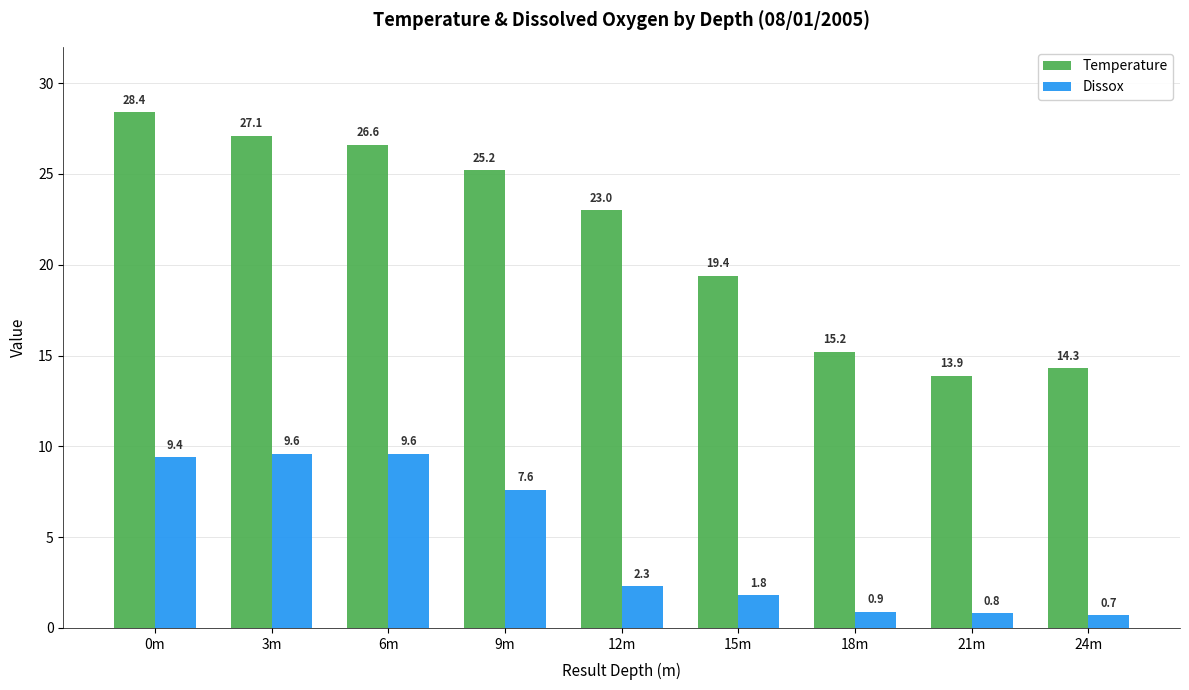

What is the maximum value for Temperature?

28.4